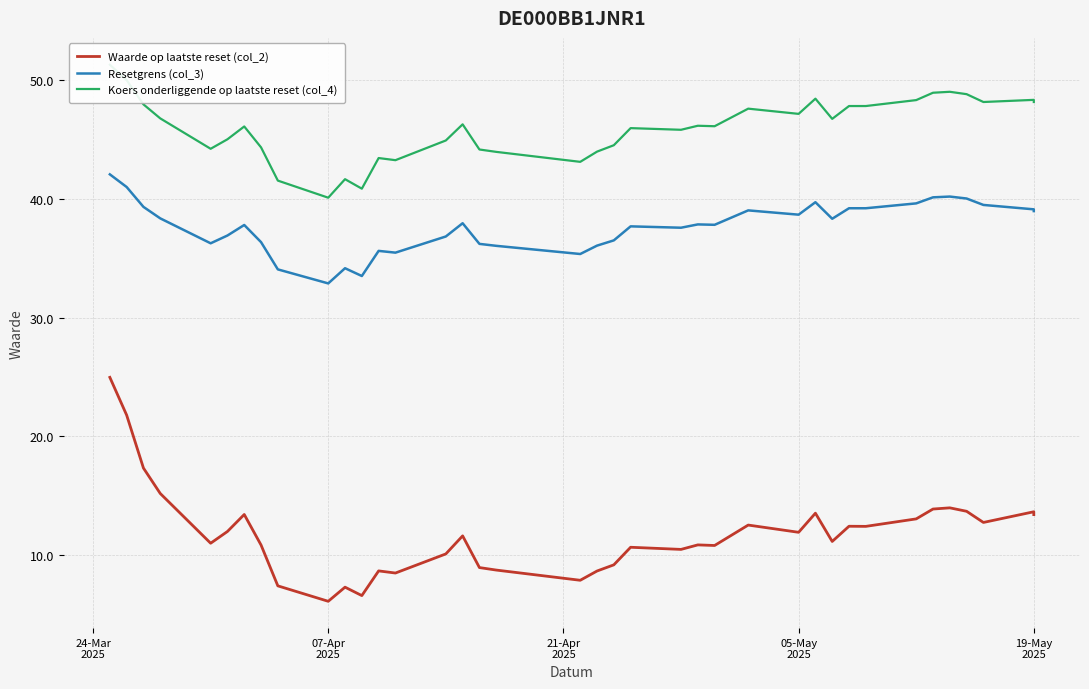

Reading left to right, transcribe all the data shown in this chart.

Waarde op laatste reset (col_2): 25.0	21.8	17.3	15.2	11.0	12.0	13.4	10.8	7.4	6.1	7.3	6.6	8.7	8.5	10.1	11.6	8.9	8.7	7.9	8.7	9.2	10.7	10.5	10.9	10.8	12.5	11.9	13.5	11.2	12.4	12.4	13.1	13.9	14.0	13.7	12.8	13.7	13.4
Resetgrens (col_3): 42.1	41.0	39.3	38.4	36.3	36.9	37.8	36.4	34.1	32.9	34.2	33.5	35.6	35.5	36.8	38.0	36.2	36.0	35.4	36.1	36.5	37.7	37.6	37.9	37.8	39.0	38.7	39.7	38.3	39.2	39.2	39.6	40.1	40.2	40.0	39.5	39.1	39.0
Koers onderliggende op laatste reset (col_4): 51.3	50.0	48.0	46.8	44.2	45.0	46.1	44.3	41.5	40.1	41.7	40.9	43.4	43.3	44.9	46.3	44.2	44.0	43.1	44.0	44.5	46.0	45.8	46.2	46.1	47.6	47.2	48.4	46.7	47.8	47.8	48.3	48.9	49.0	48.8	48.2	48.3	48.2